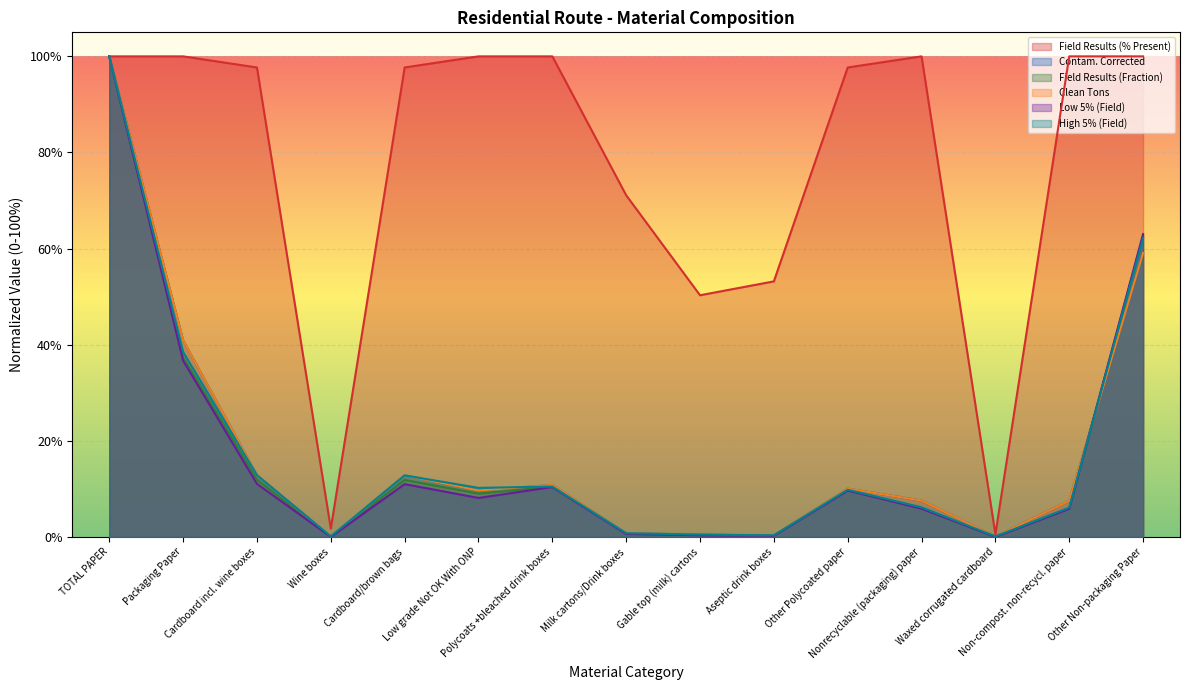

At how many categories does at least one series exceed 0?

15